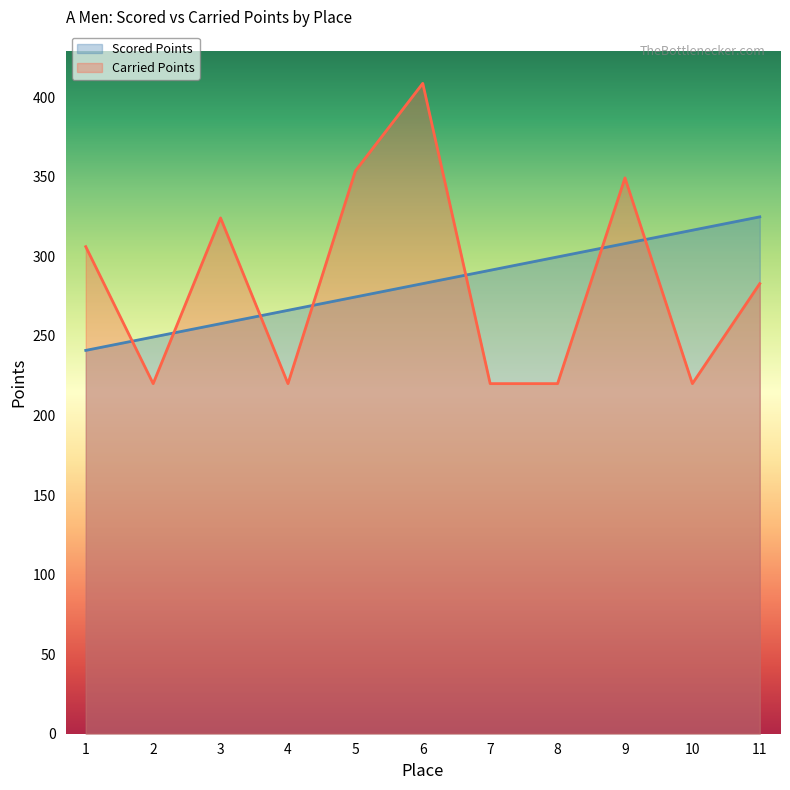

How many distinct data groups are displayed?

2